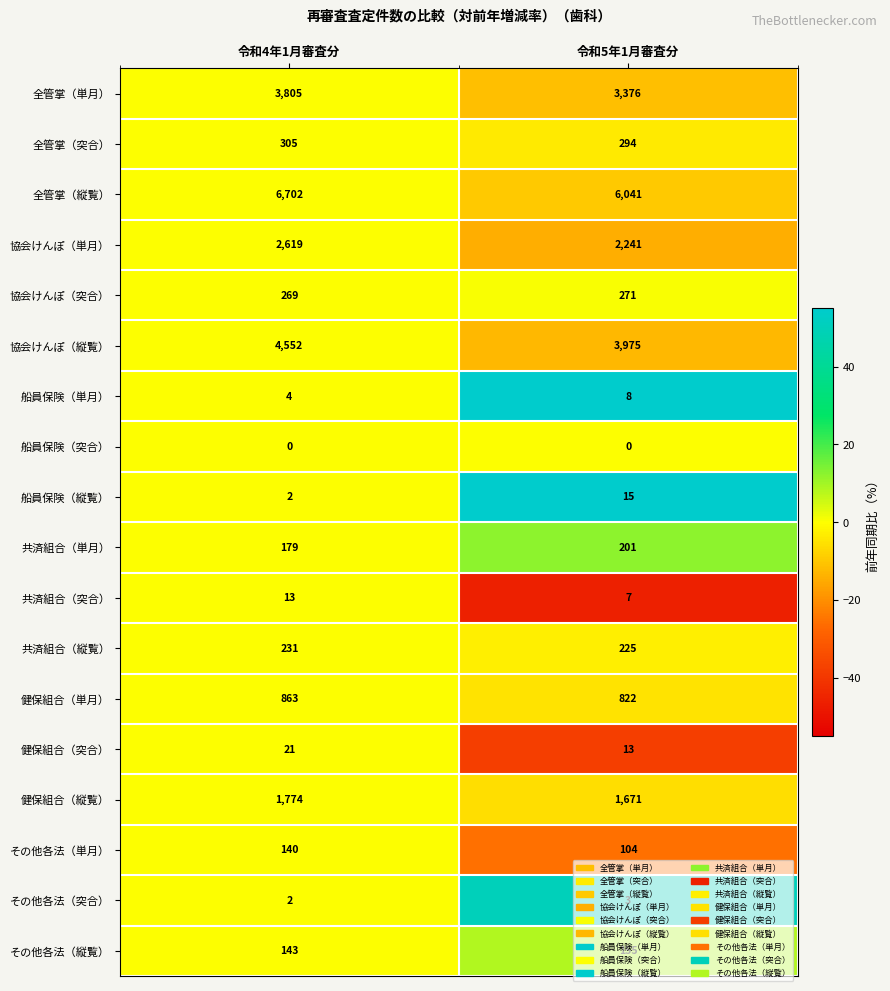

At how many categories does at least one series exceed 71?

2